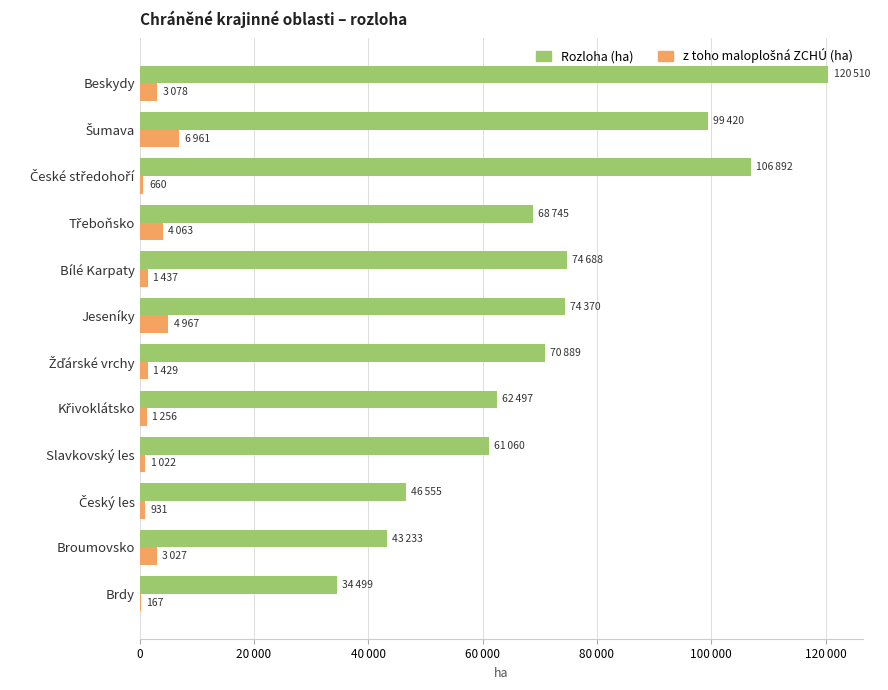

What are all the series names shown in the legend?

Rozloha (ha), z toho maloplošná ZCHÚ (ha)